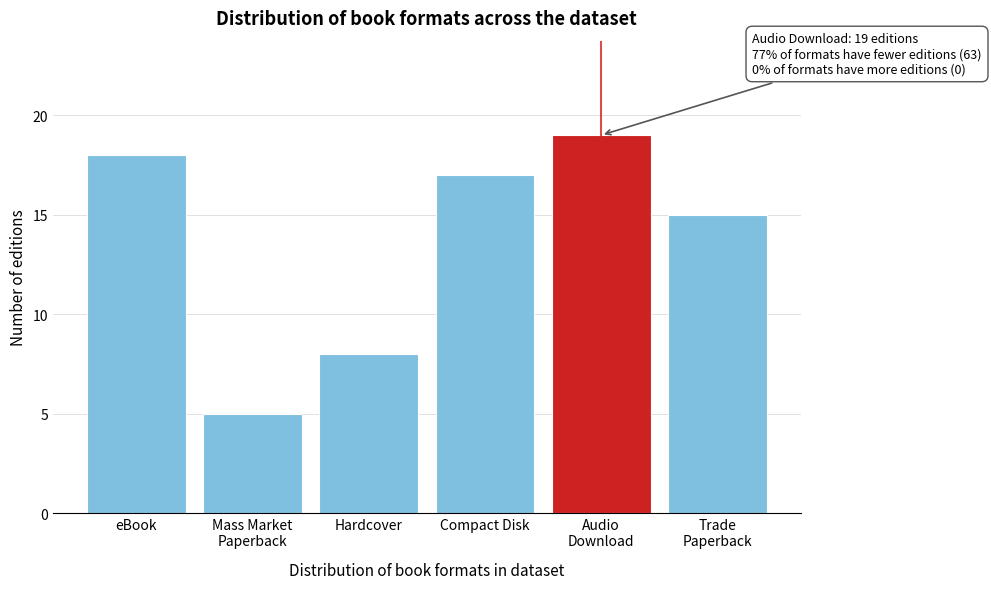

Reading right to left, transcribe all the data shown in this chart.

15	19	17	8	5	18